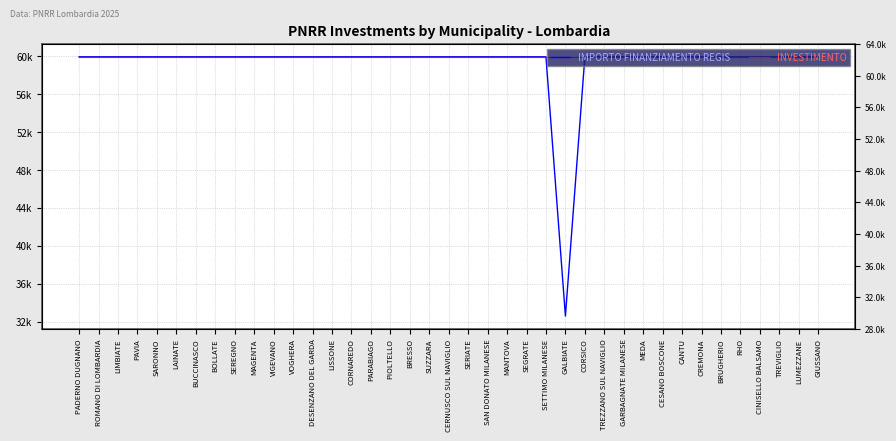

The value of IMPORTO FINANZIAMENTO REGIS at MANTOVA is 14798.1. True or false?

False